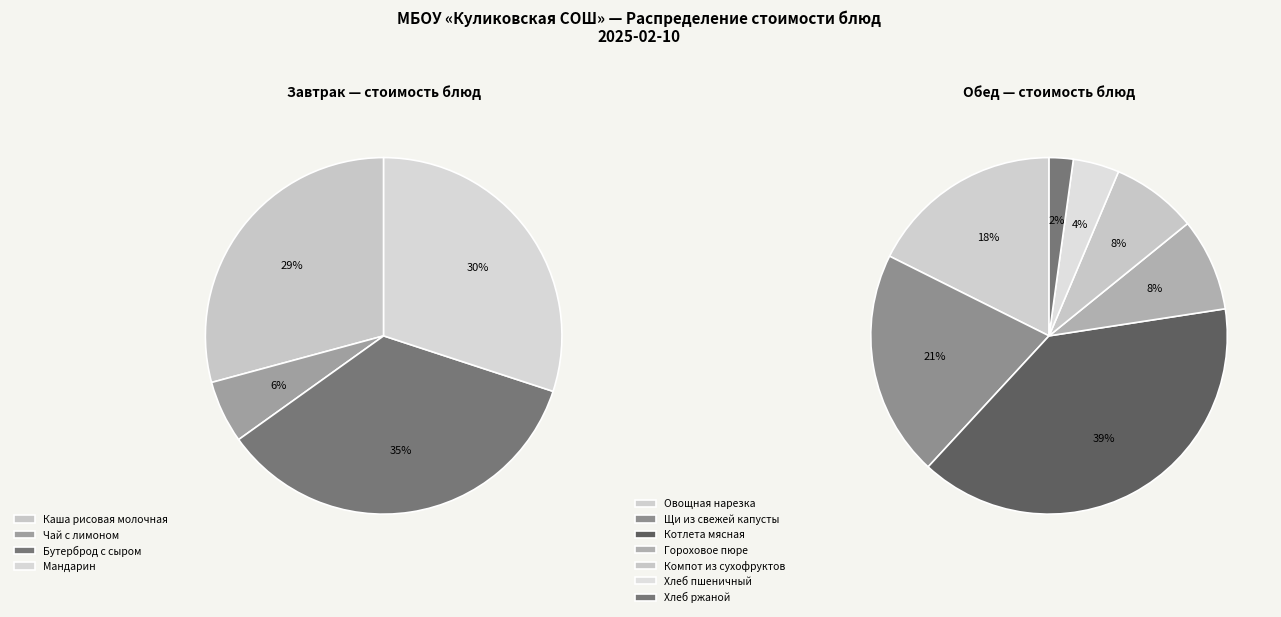

How many slices are in this pie chart?

11